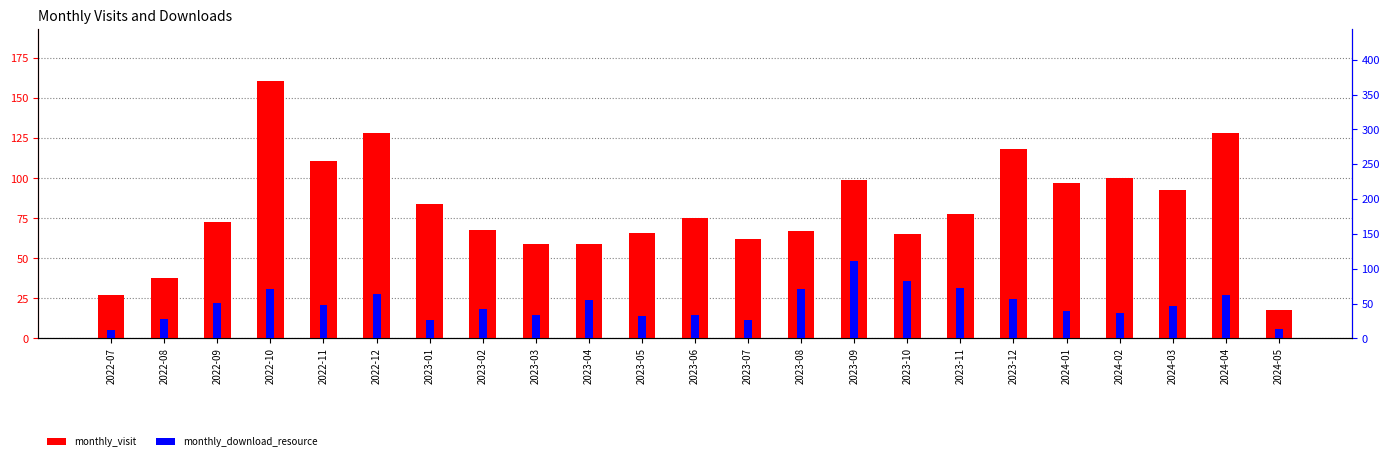

At how many categories does at least one series exceed 54?

20